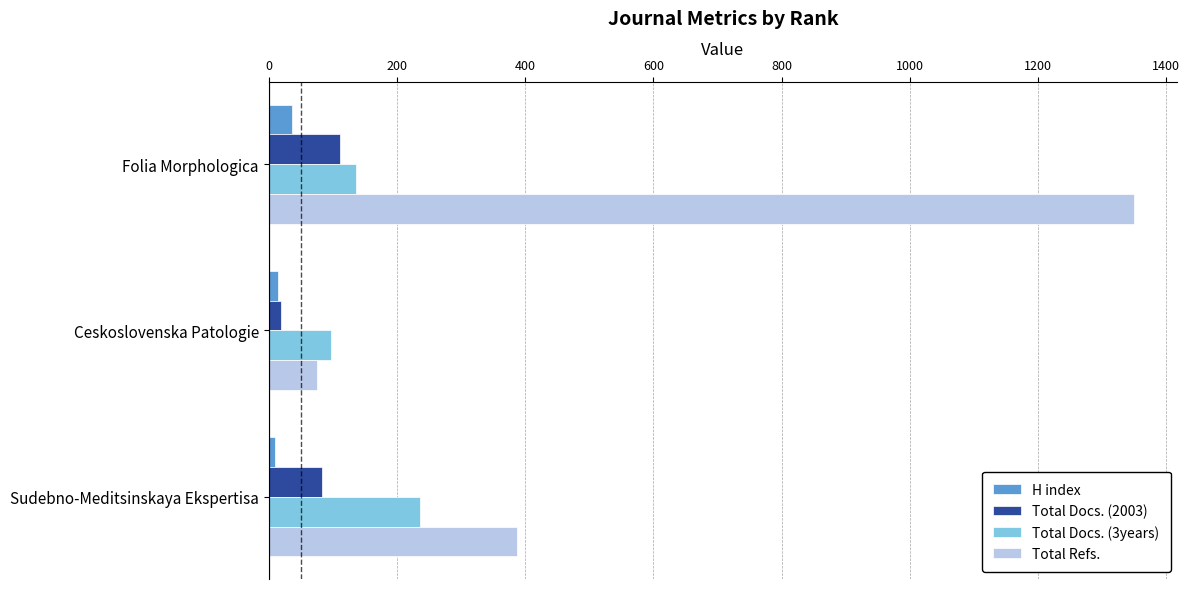

How many values in the Total Refs. series are below 387?

1